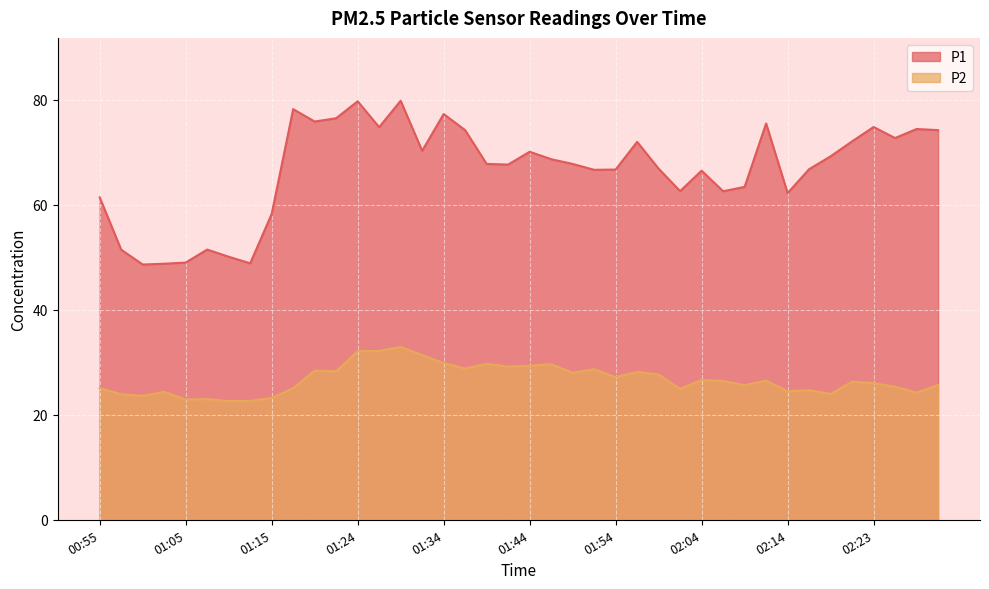

Which series has the widest spread of values?

P1